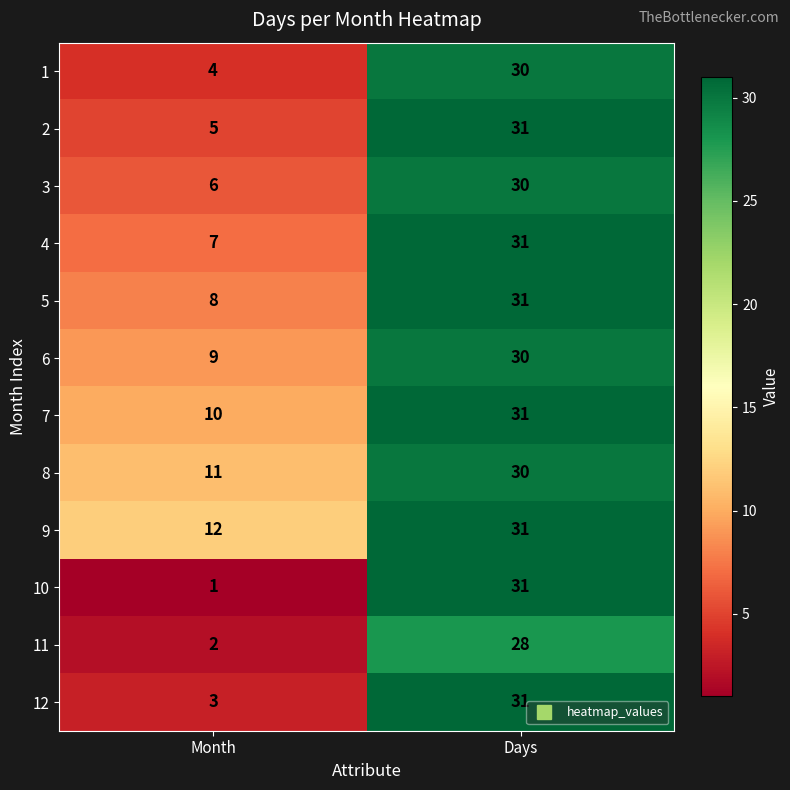

The 4 series shows 21 at Days. True or false?

False